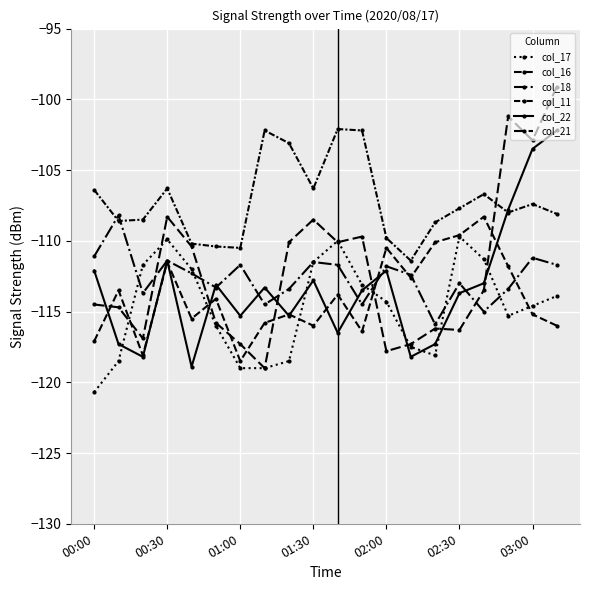

How many data points in col_21 are above -113?

9